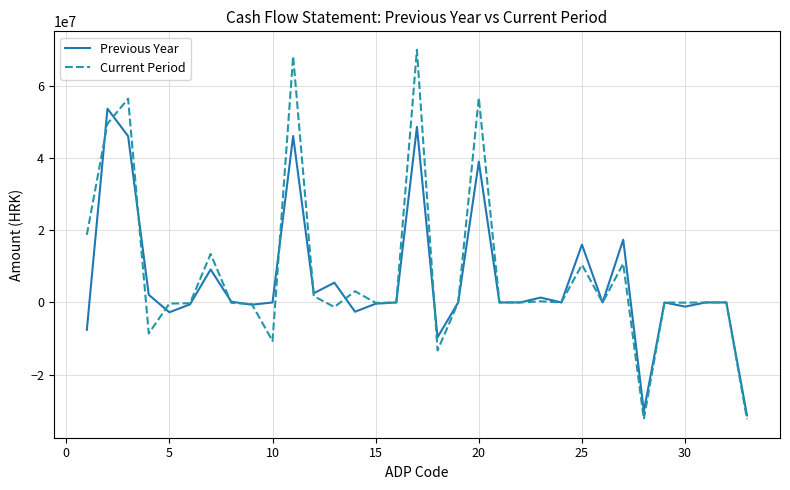

True or false: Current Period and Previous Year cross at least once.

True